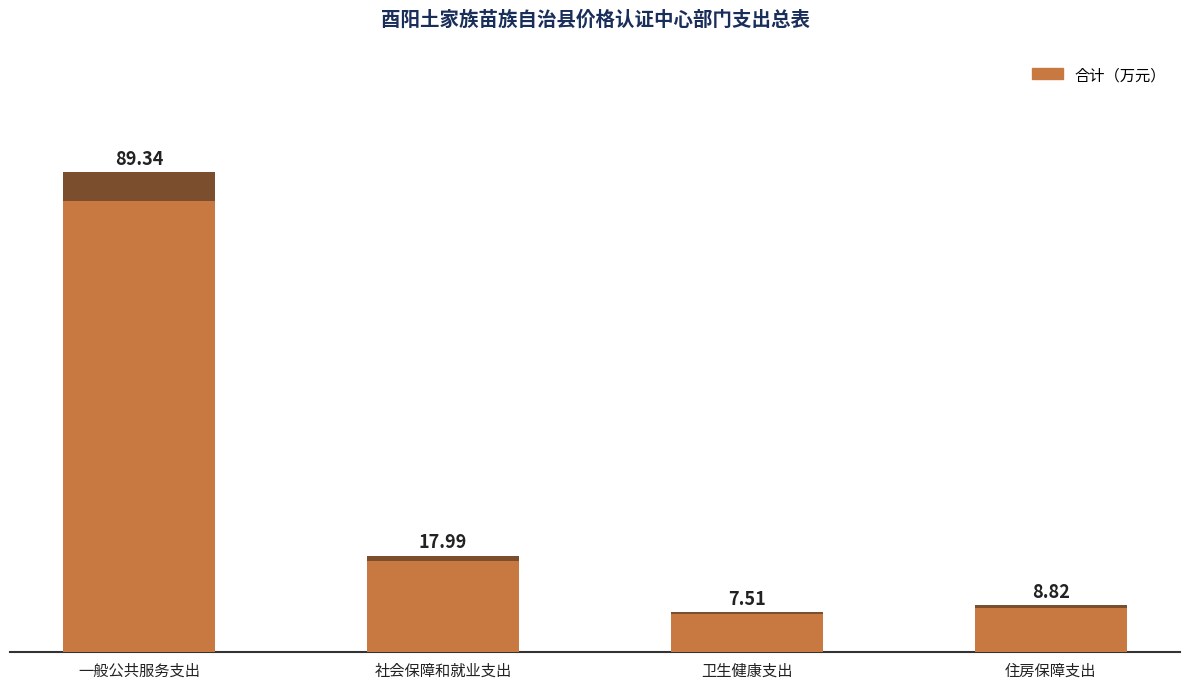

What is the difference between the second highest and second lowest values?

9.2